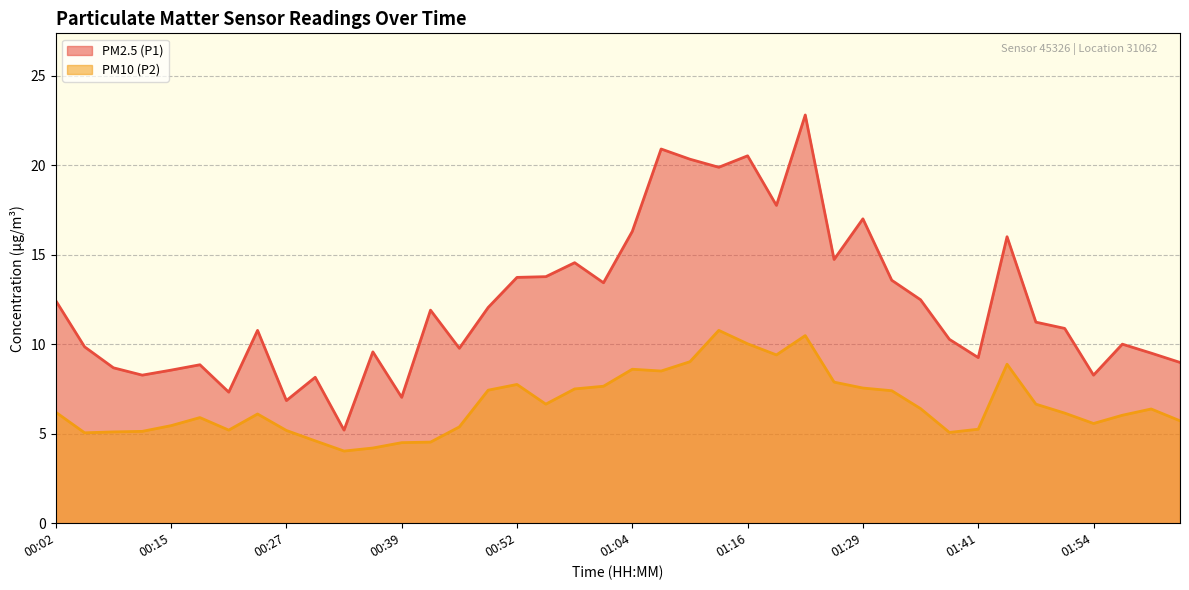

What is the maximum value shown in the chart?

22.8